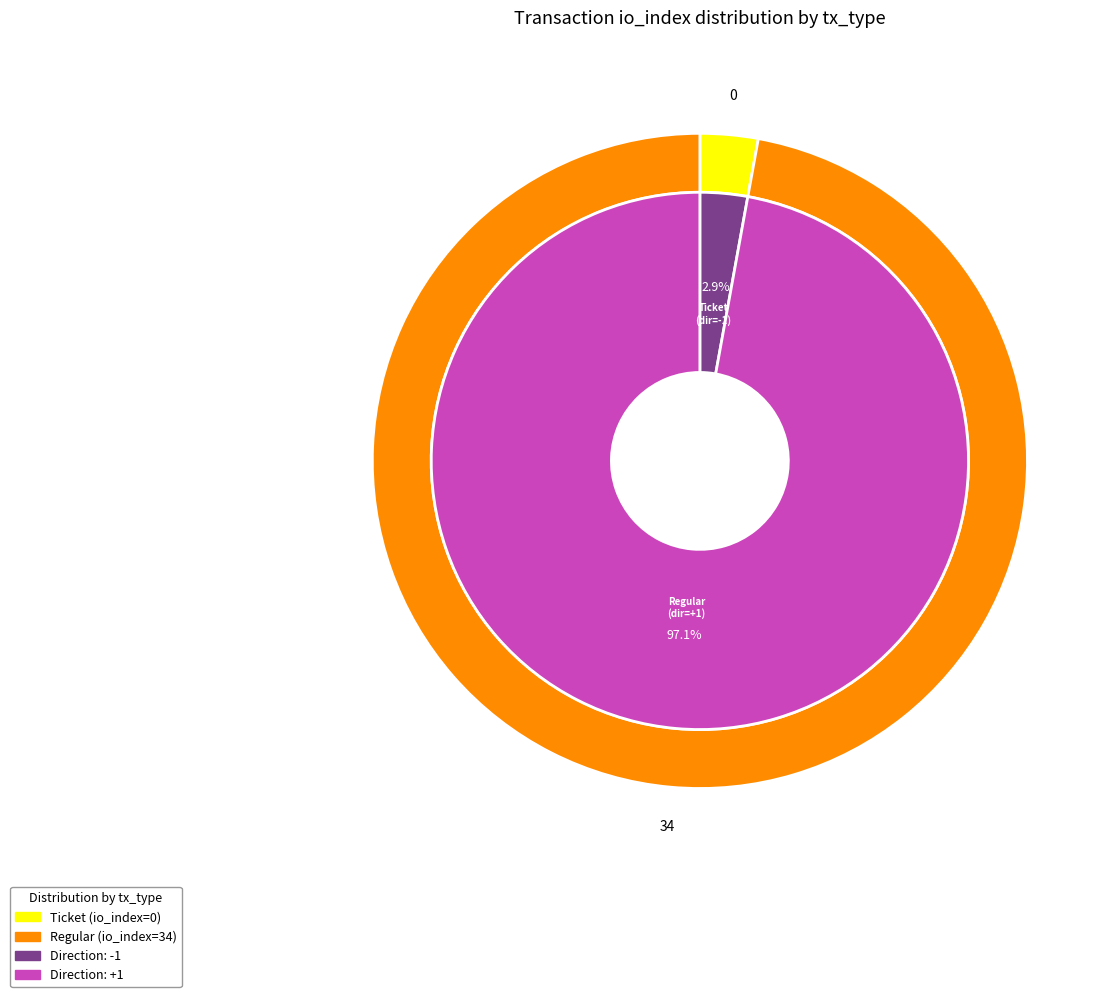

How many slices are in this pie chart?

2